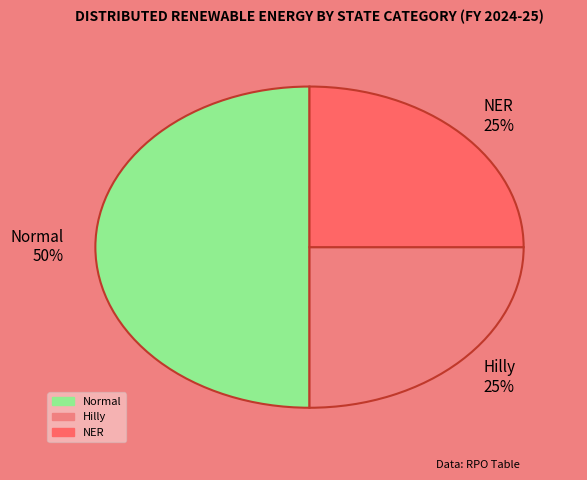

To the nearest percent, what percentage of the pie is Hilly?

25%